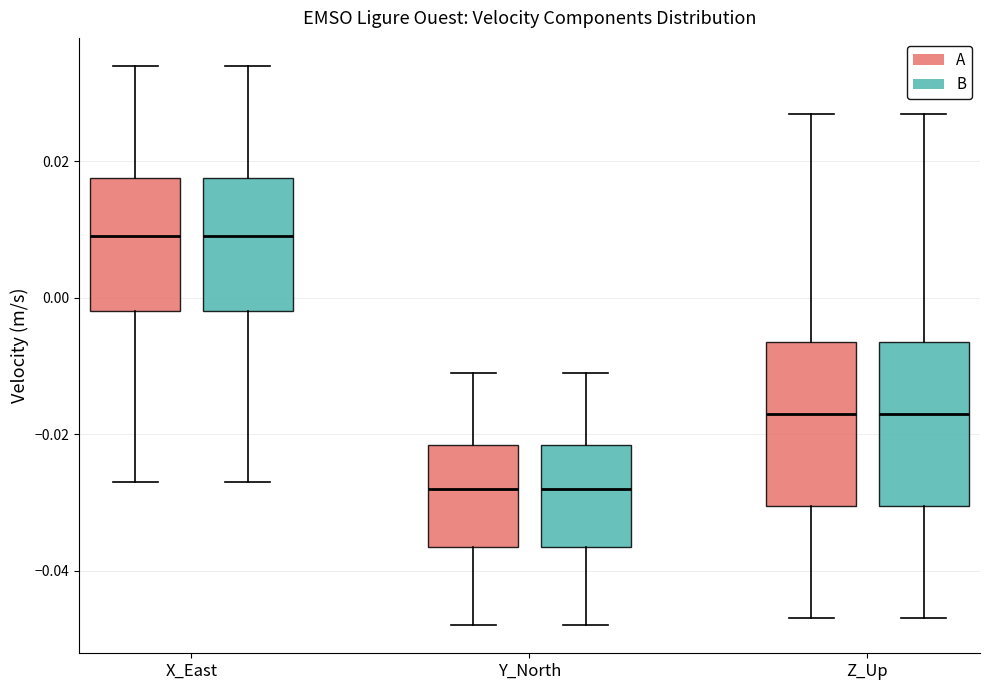

Reading left to right, transcribe this box plot: for each box, give where its median line is, the range the box spans, and where its two whiskers end, as read against the y-axis. The values are not printed on the chart, so give them approximately, as read against the axis.

X_East (A): median 0.010, box -0.002 to 0.018, whiskers -0.026 to 0.034
X_East (B): median 0.010, box -0.002 to 0.018, whiskers -0.026 to 0.034
Y_North (A): median -0.028, box -0.036 to -0.022, whiskers -0.048 to -0.010
Y_North (B): median -0.028, box -0.036 to -0.022, whiskers -0.048 to -0.010
Z_Up (A): median -0.016, box -0.030 to -0.006, whiskers -0.046 to 0.028
Z_Up (B): median -0.016, box -0.030 to -0.006, whiskers -0.046 to 0.028